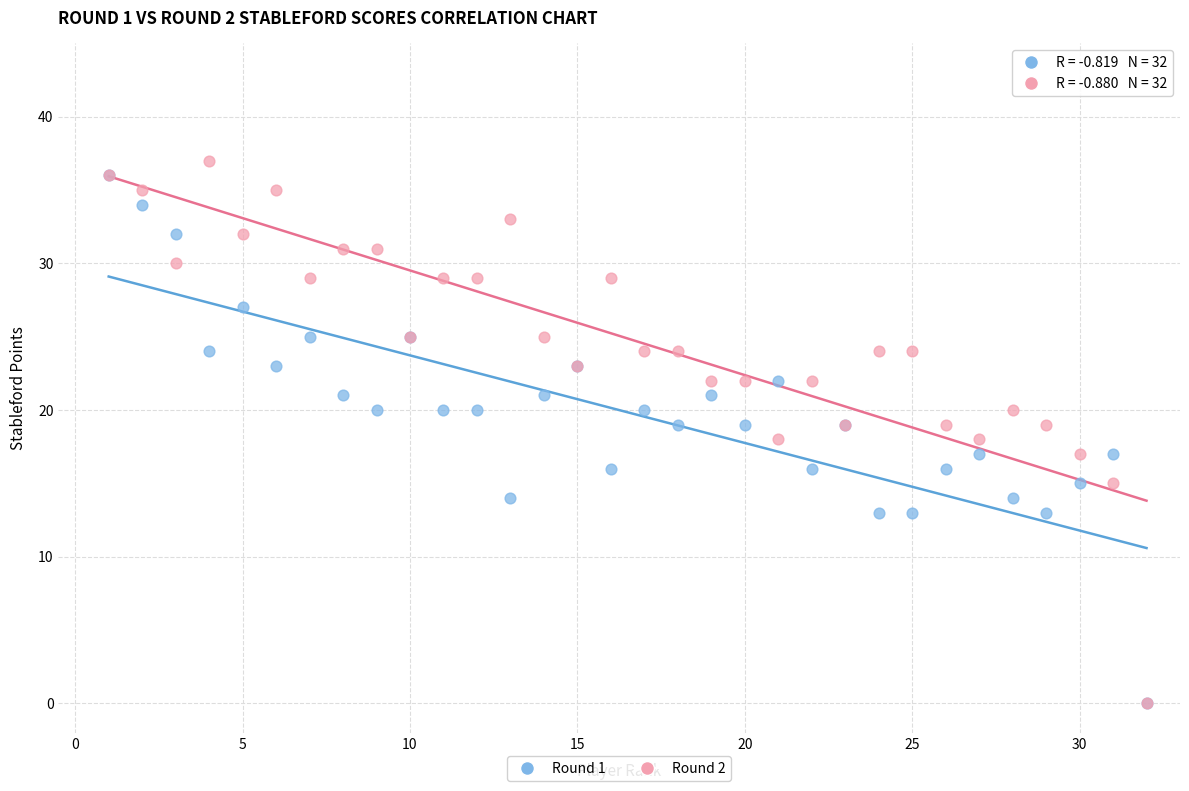

Which series reaches the maximum Y coordinate?

Round 2